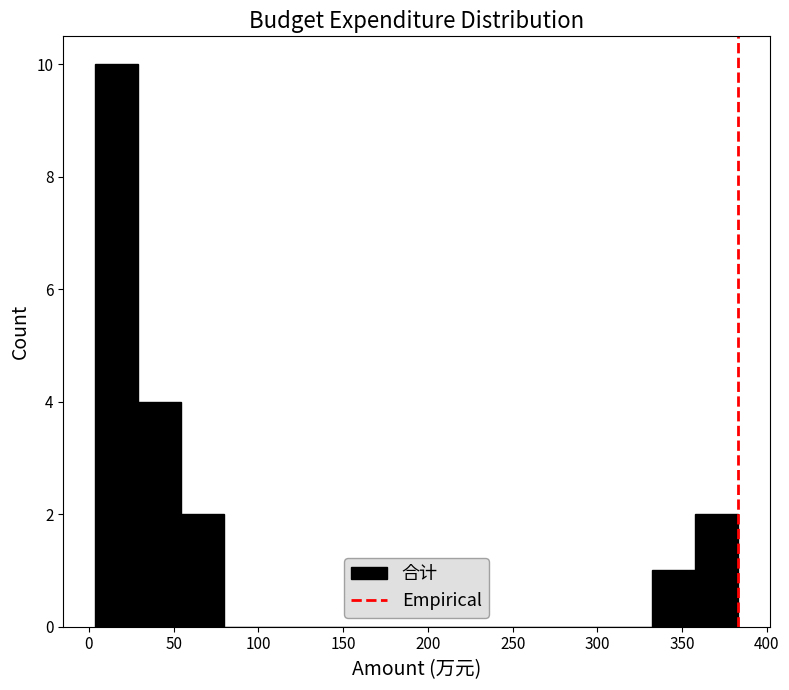

Reading left to right, list every bar in this chart as the range it spans on the x-axis followed by its height. Neither the bar edges nor the heights are printed on the chart, so give them approximately, as read against the axes.

5 to 30: 10
30 to 55: 4
55 to 80: 2
80 to 105: 0
105 to 130: 0
130 to 155: 0
155 to 180: 0
180 to 205: 0
205 to 230: 0
230 to 255: 0
255 to 280: 0
280 to 305: 0
305 to 330: 0
330 to 360: 1
360 to 385: 2